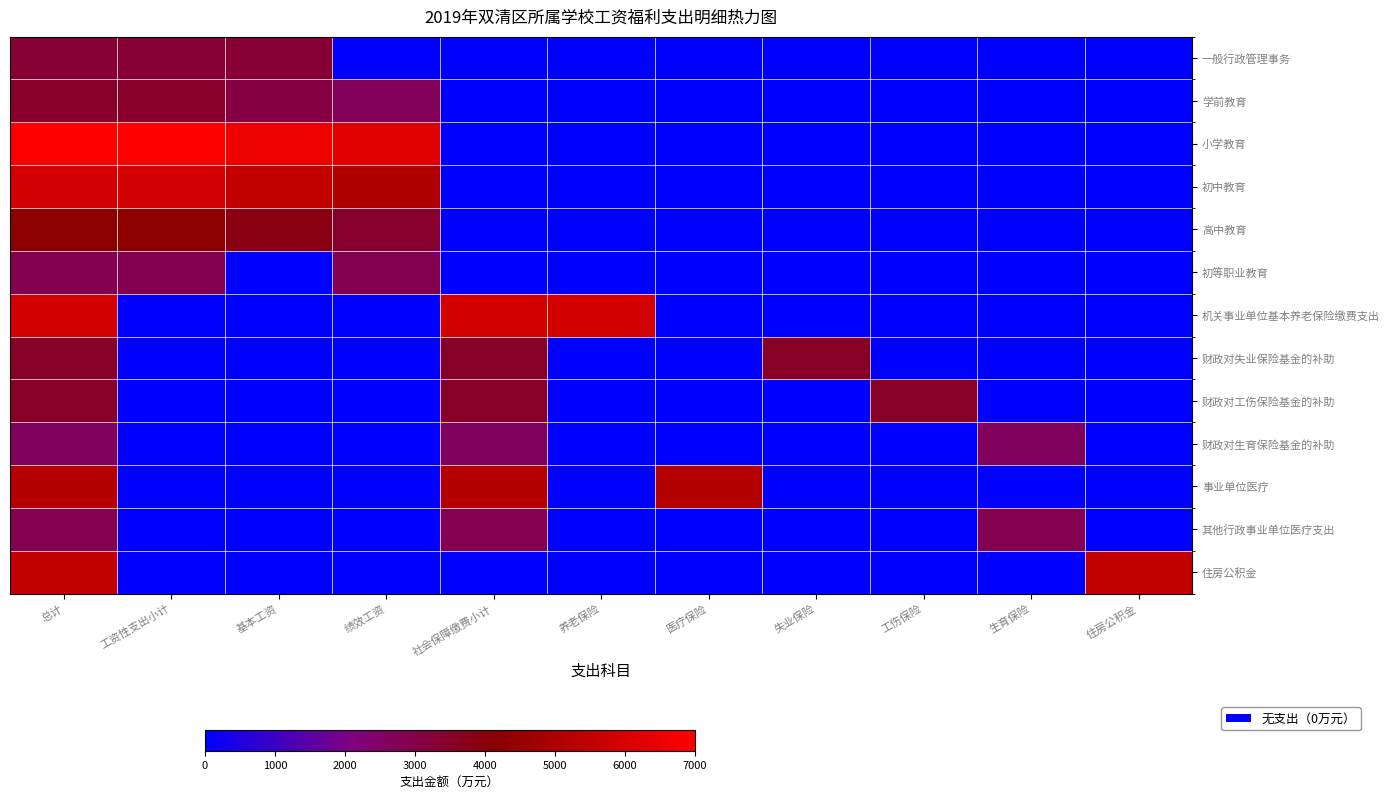

At 工资性支出小计, list the series in order from largest to smallest.

小学教育, 初中教育, 高中教育, 学前教育, 一般行政管理事务, 初等职业教育, 机关事业单位基本养老保险缴费支出, 财政对失业保险基金的补助, 财政对工伤保险基金的补助, 财政对生育保险基金的补助, 事业单位医疗, 其他行政事业单位医疗支出, 住房公积金